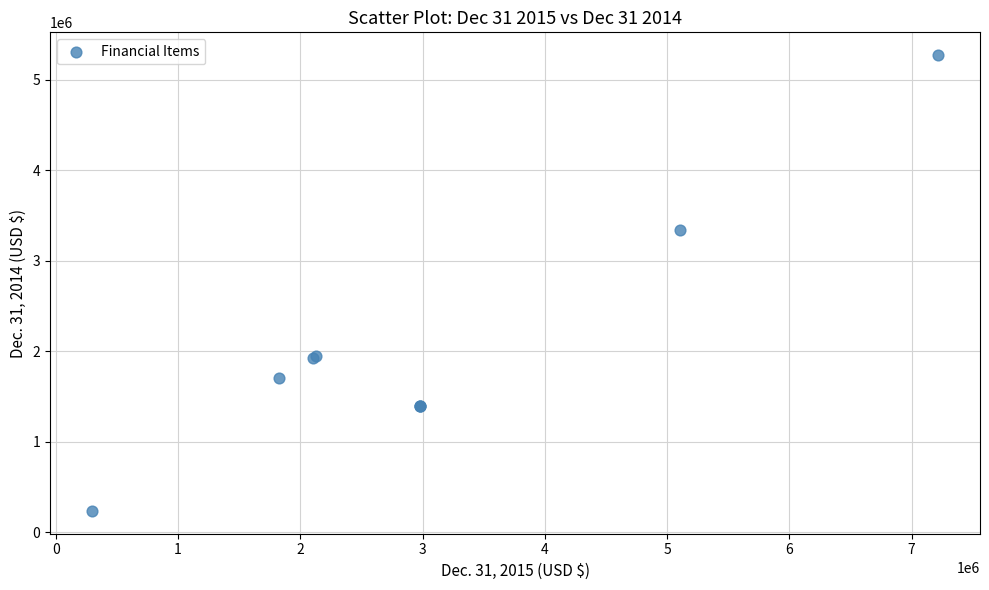

What Y value in the scatter plot is closest to 2756411?

3345674